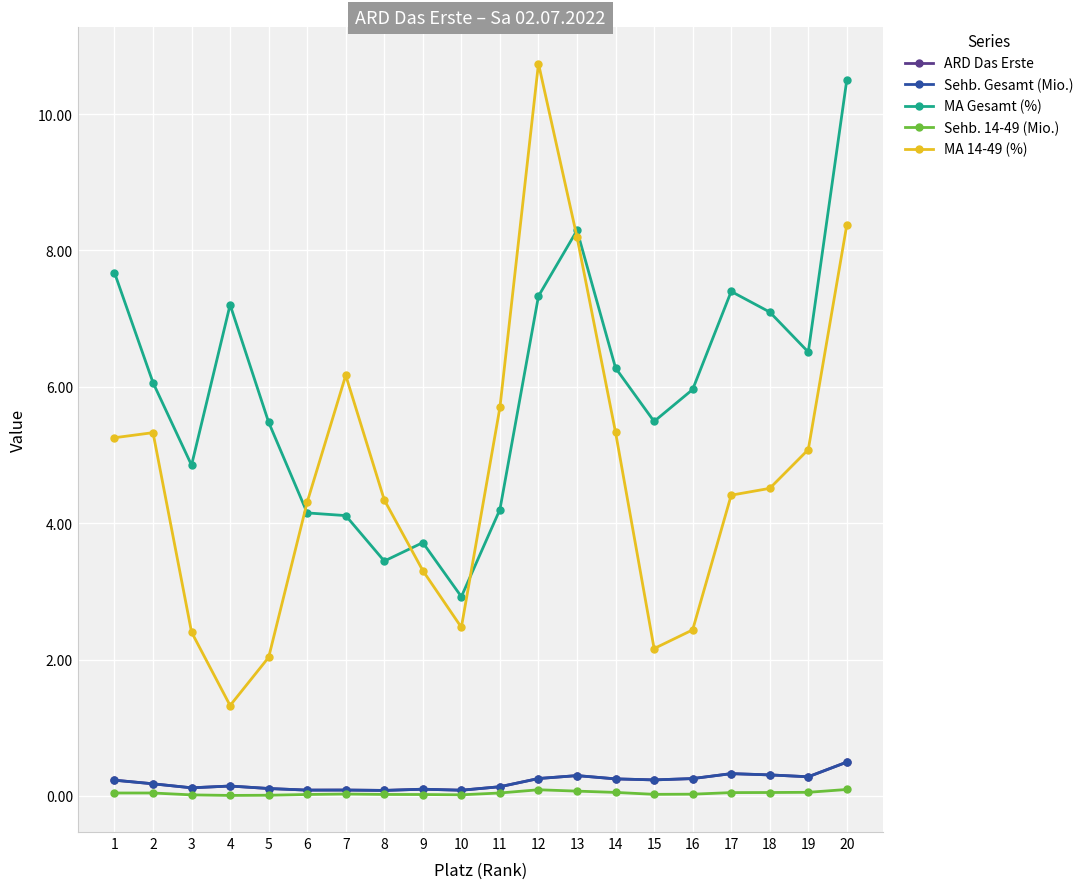

The ARD Das Erste series shows 0.1 at 16. True or false?

False